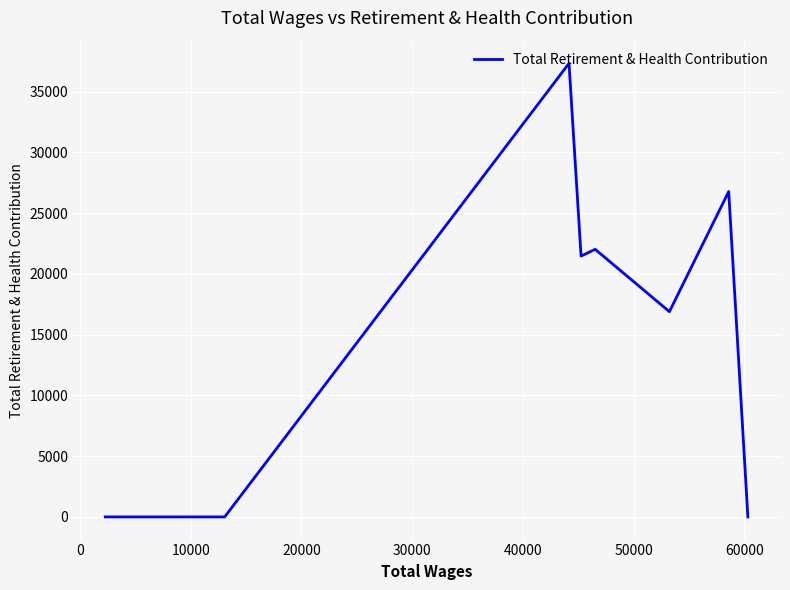

Is it true that the value at 60000 is 0?

True